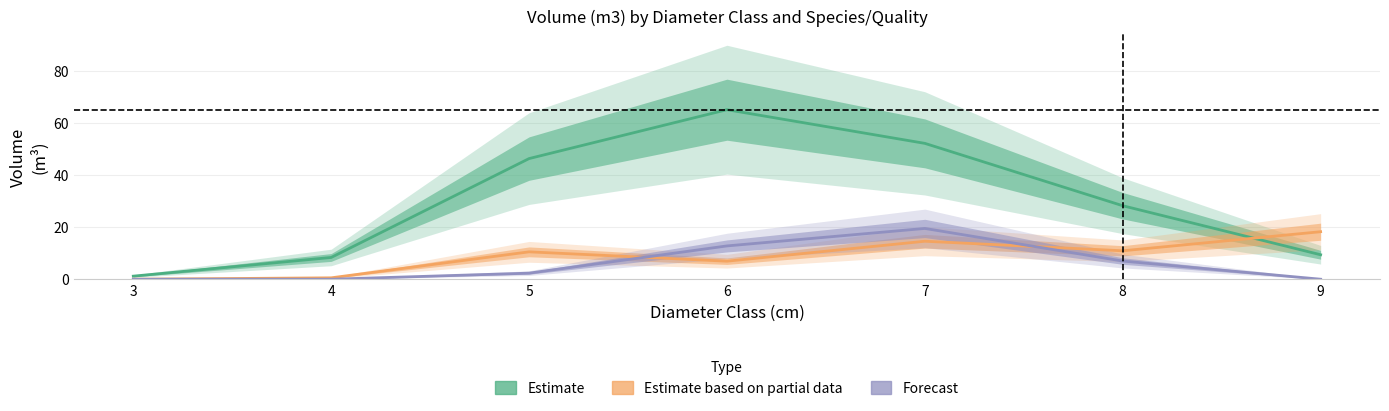

At which label does Estimate based on partial data first exceed 10?

5